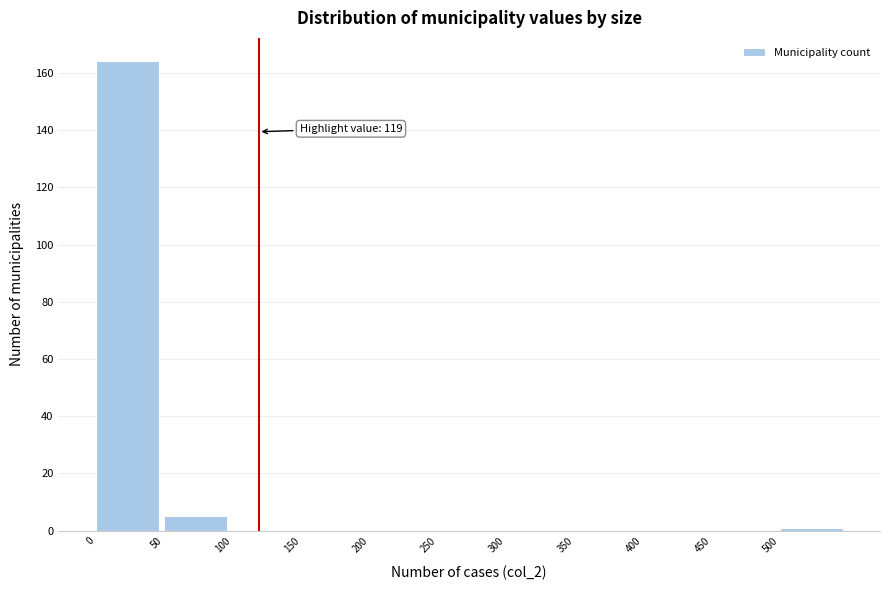

Over which range of the x-axis is the bar tallest?

0 to 50